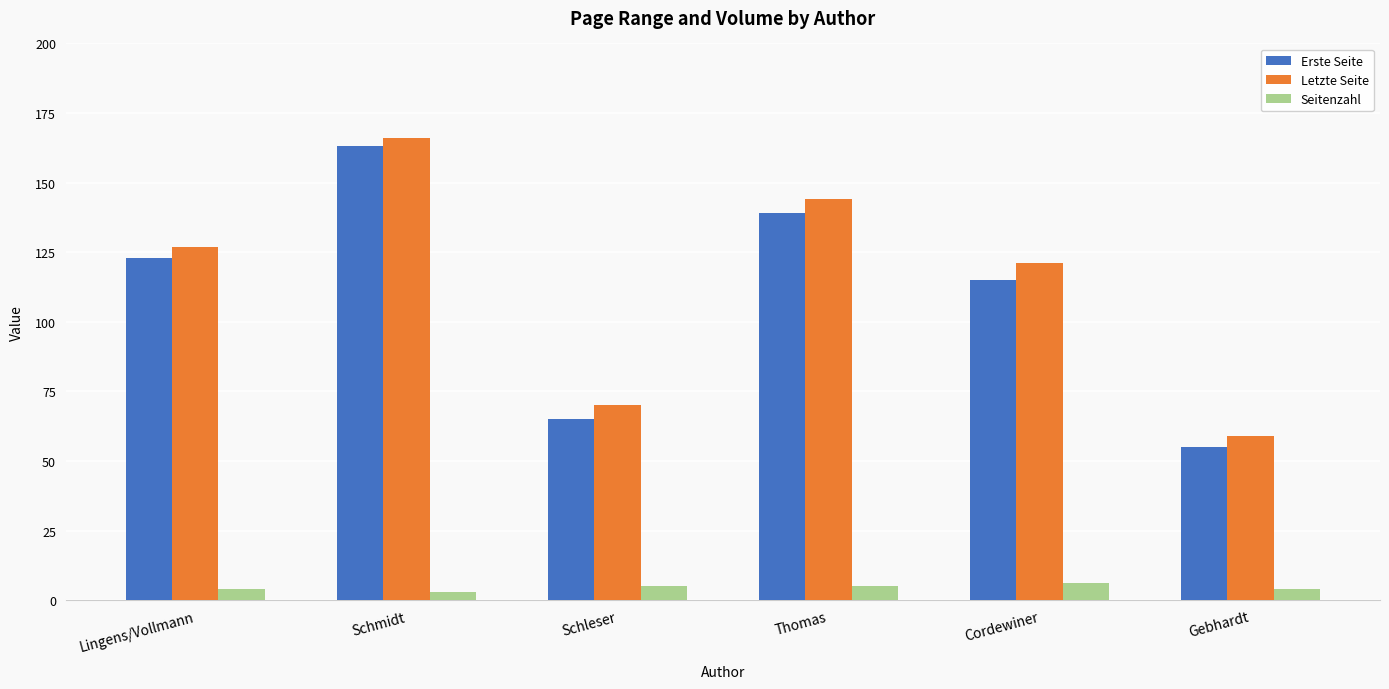

True or false: Erste Seite has a value of 13 at Schleser.

False